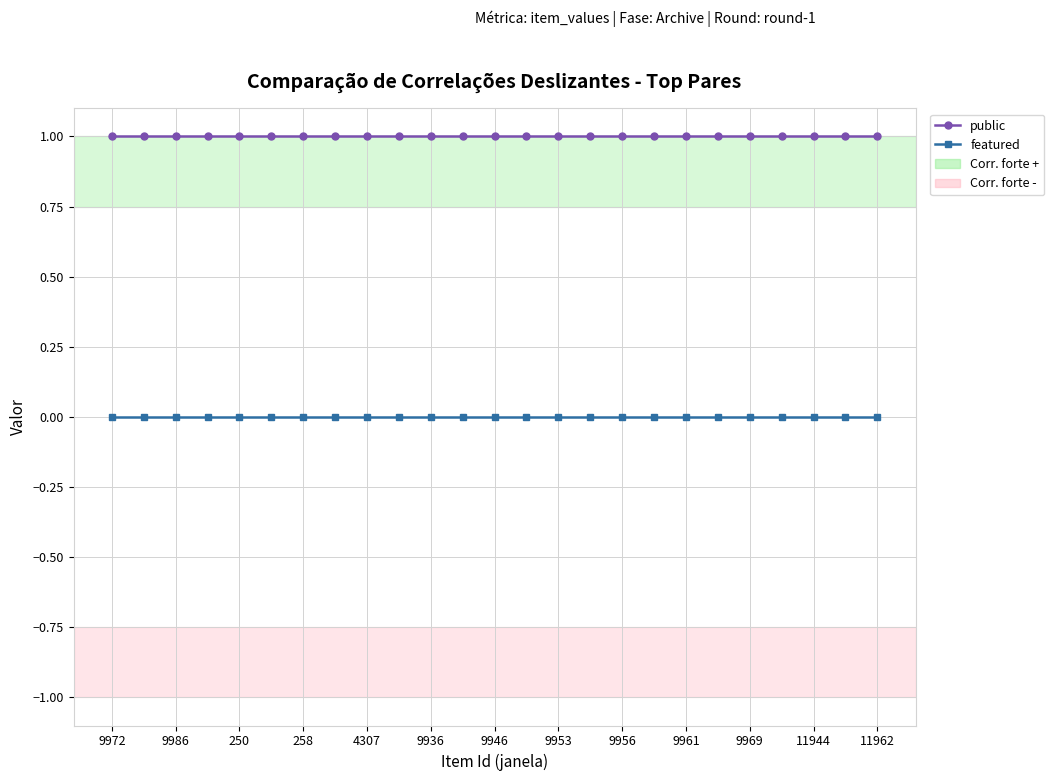

What is the minimum value for public?

1